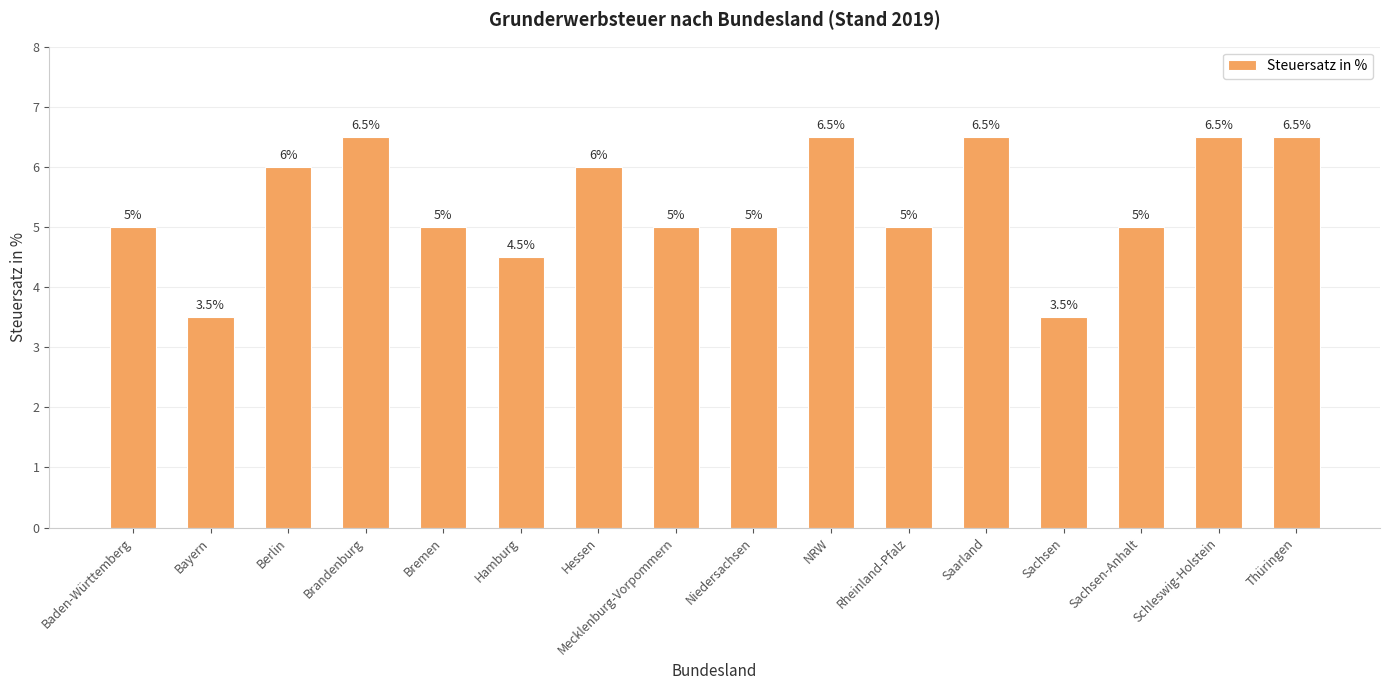

What is the change in value from Bremen to Hessen?

+1.0